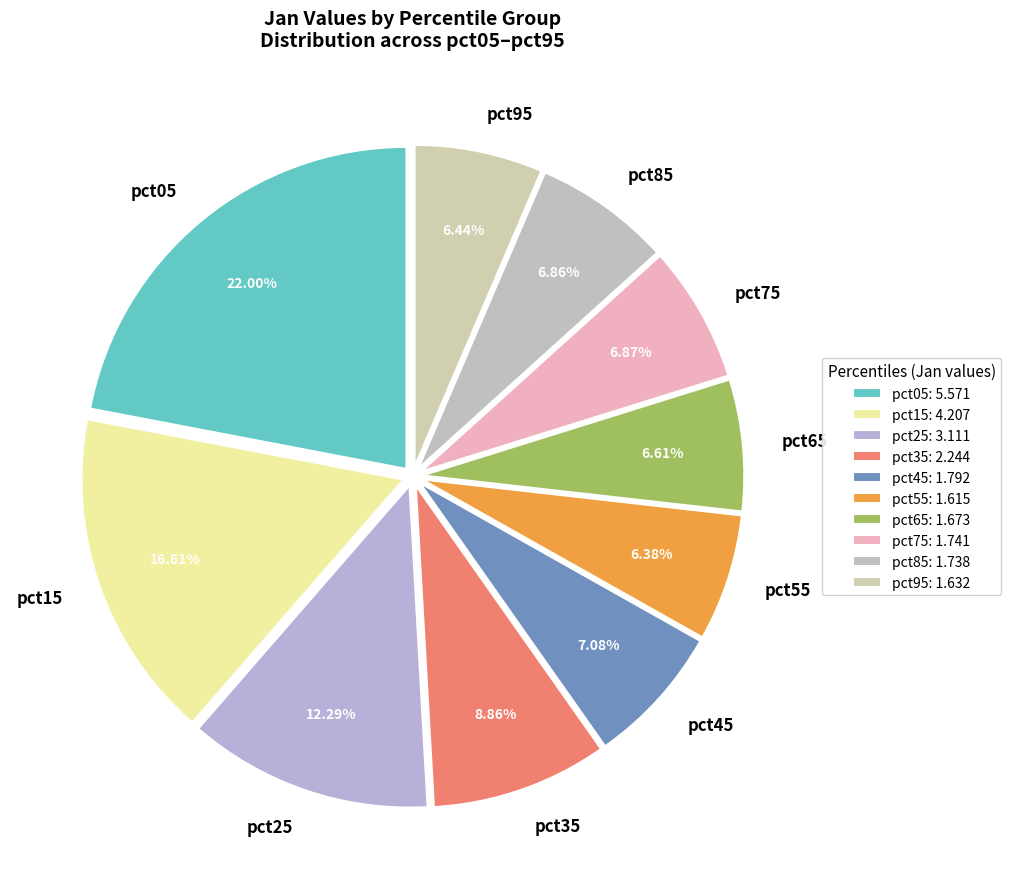

Is it true that pct05 is 33% of the pie?

False